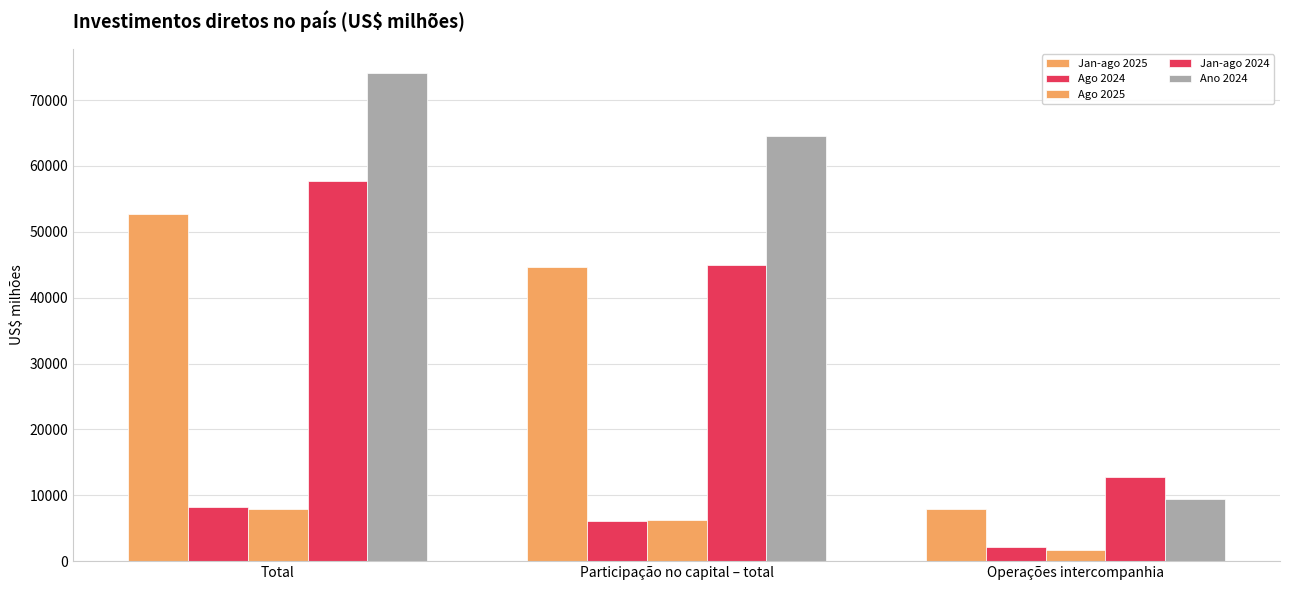

At which category is the sum across all series the highest?

Total